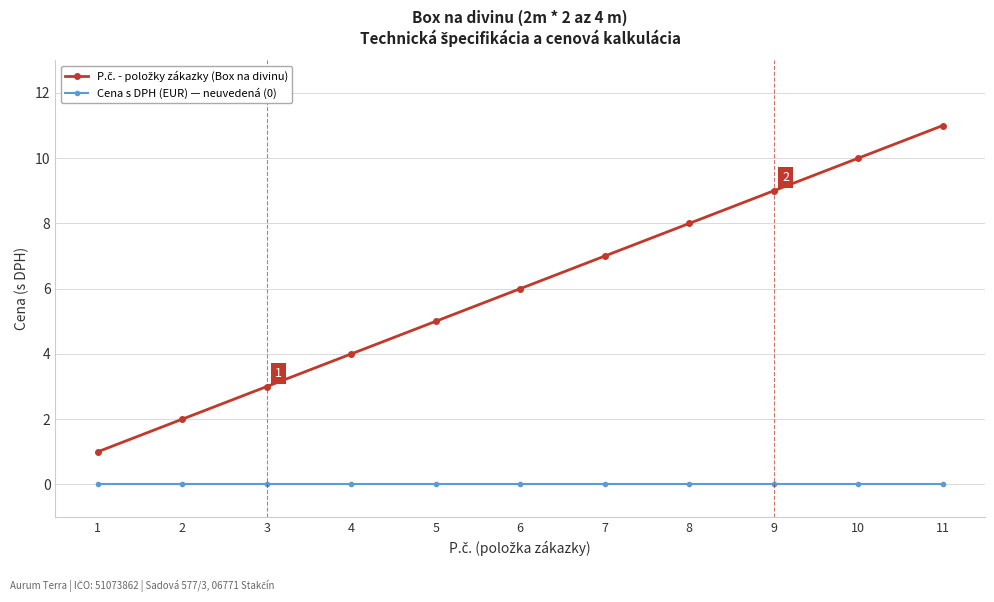

What is the total value across all series at 5?

5